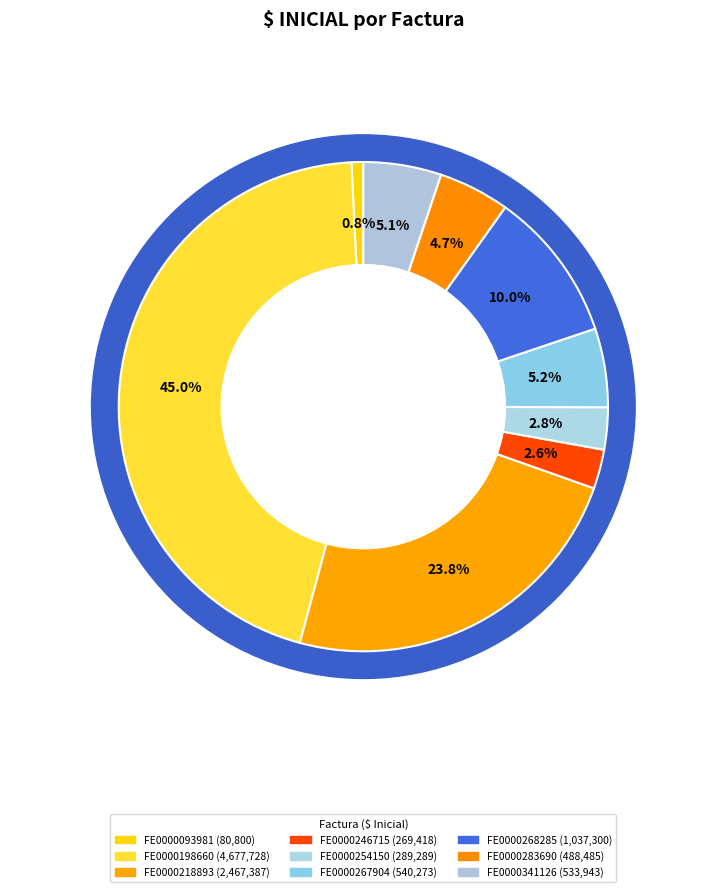

Does any single category account for the majority?

No